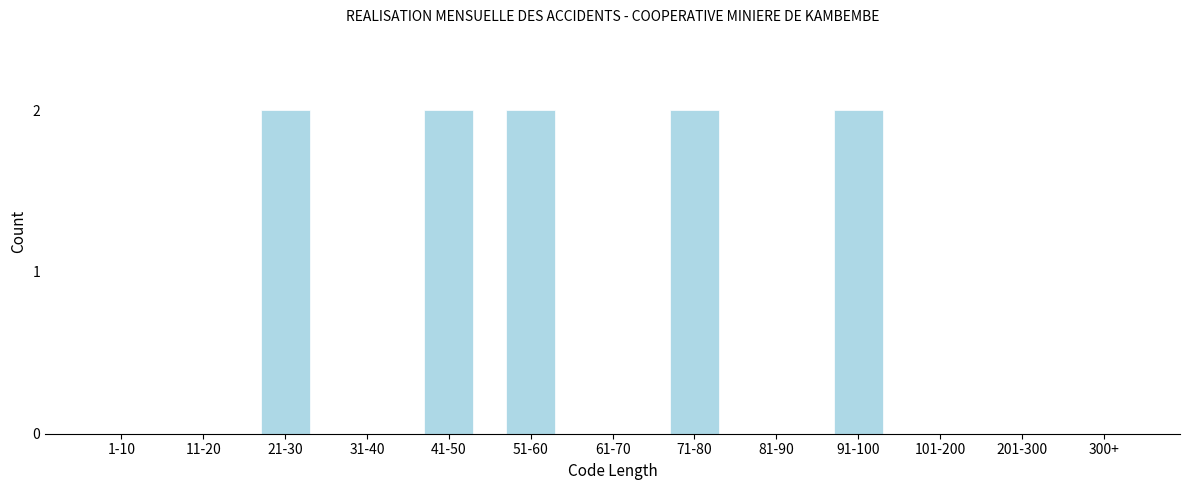

Reading left to right, extract all data points from this chart.

1-10=0	11-20=0	21-30=2	31-40=0	41-50=2	51-60=2	61-70=0	71-80=2	81-90=0	91-100=2	101-200=0	201-300=0	300+=0